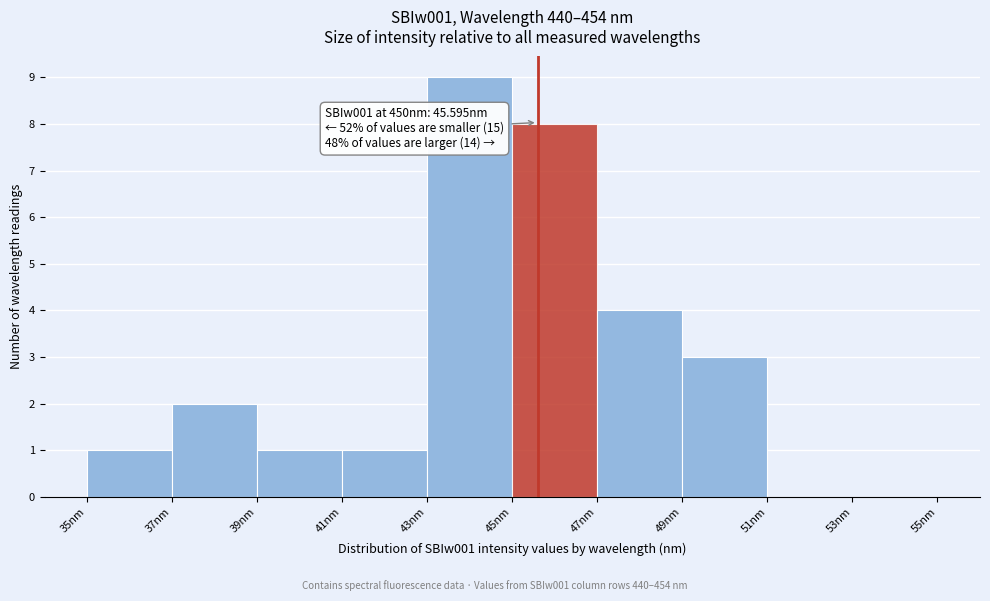

Which range on the x-axis has the tallest bar?

43 to 45